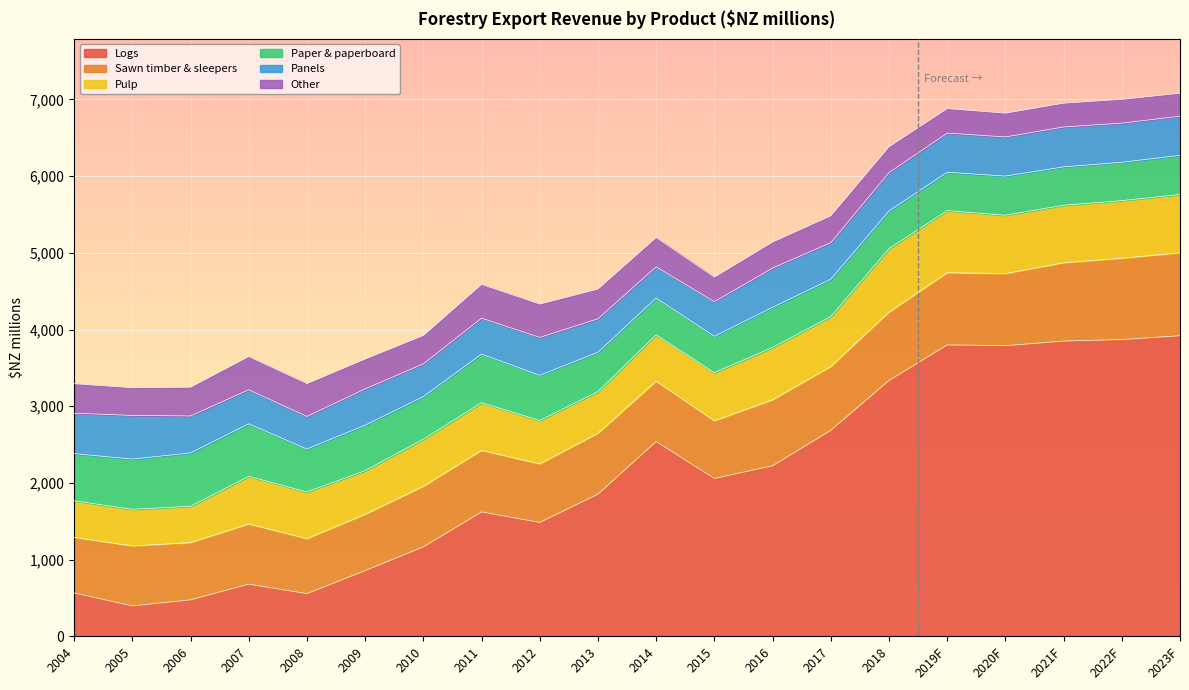

Does the chart display data point markers on the line(s)?

No